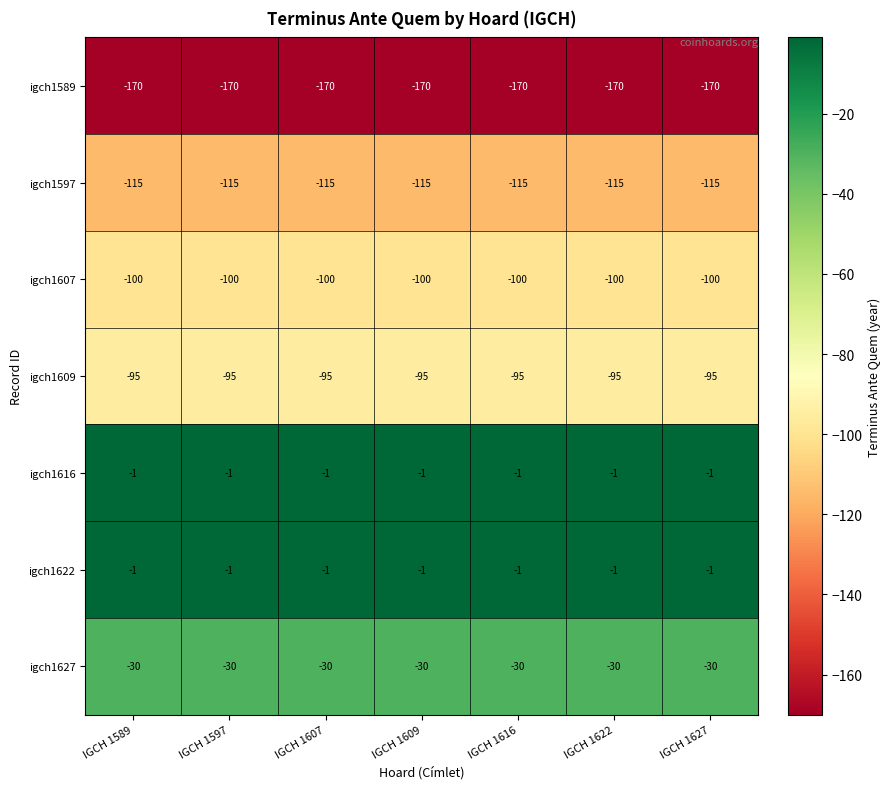

What is the sum of all igch1589 values?

-1190